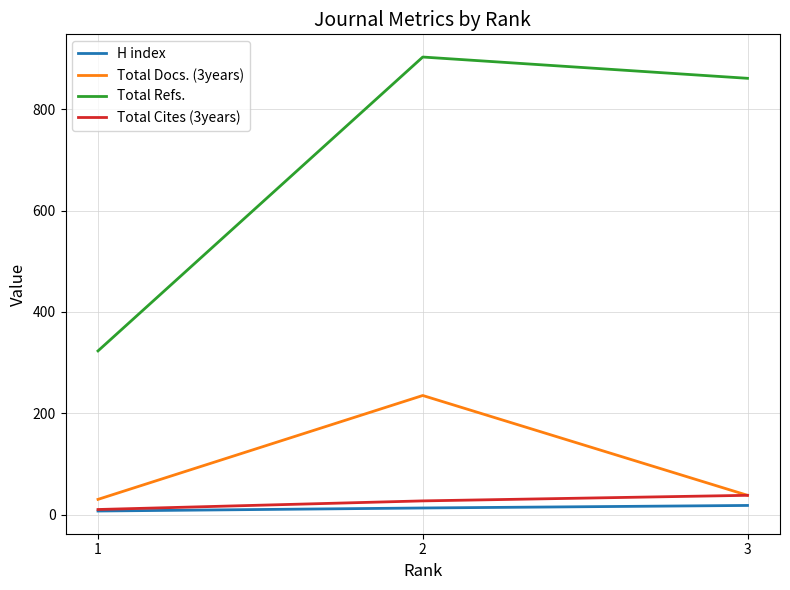

What is the maximum value shown in the chart?

903